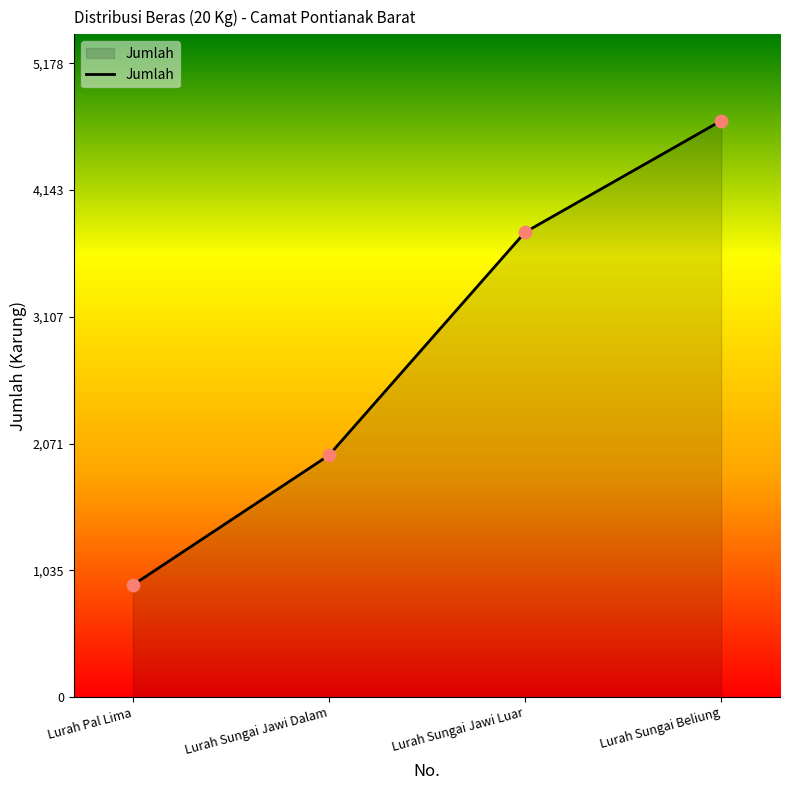

What is the change in value from Lurah Pal Lima to Lurah Sungai Jawi Dalam?

+1060